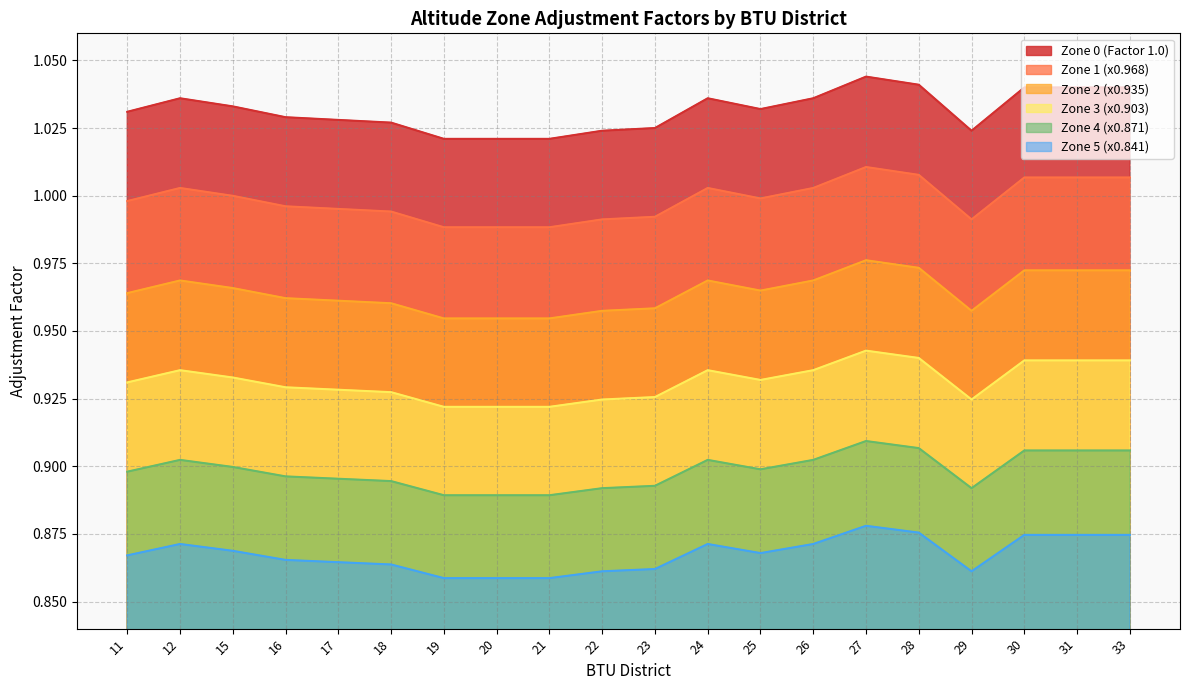

Does the chart have visible grid lines?

Yes